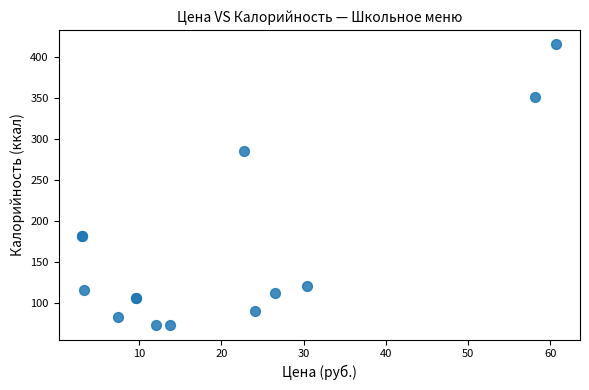

What Y value in the scatter plot is closest to 244?

286.0